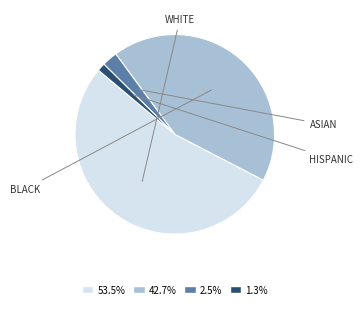

Is there a majority slice in this chart?

Yes